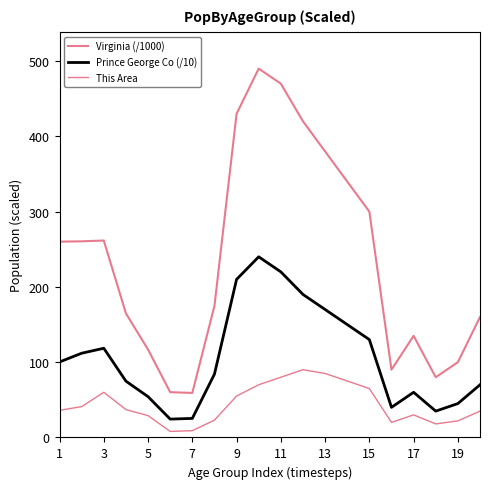

What is the label of the 4th point from the left?

7